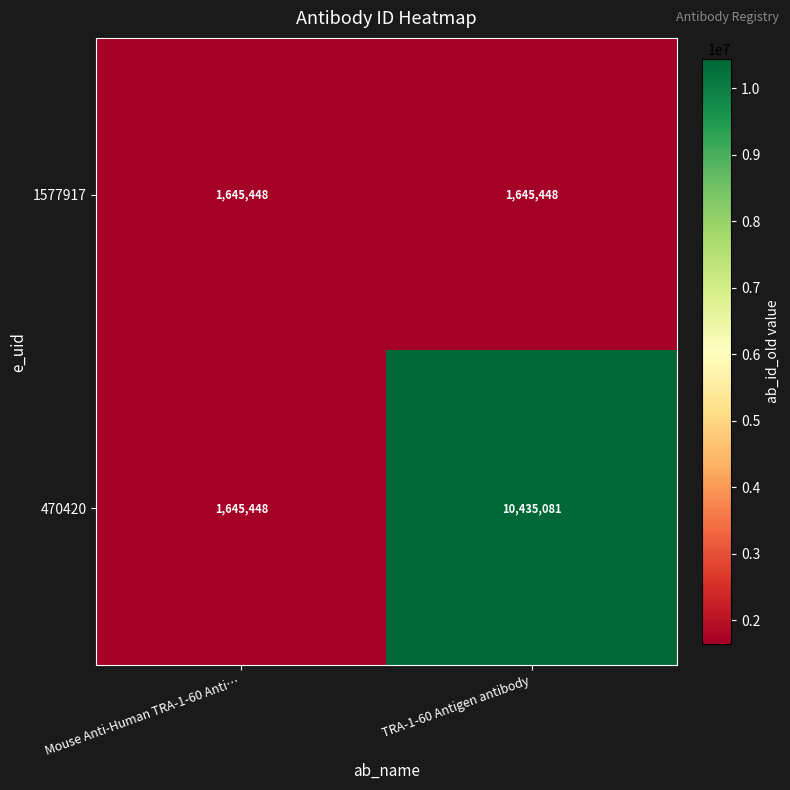

Reading left to right, extract all data points from this chart.

1577917: Mouse Anti-Human TRA-1-60 Anti…=1645448	TRA-1-60 Antigen antibody=1645448
470420: Mouse Anti-Human TRA-1-60 Anti…=1645448	TRA-1-60 Antigen antibody=10435081